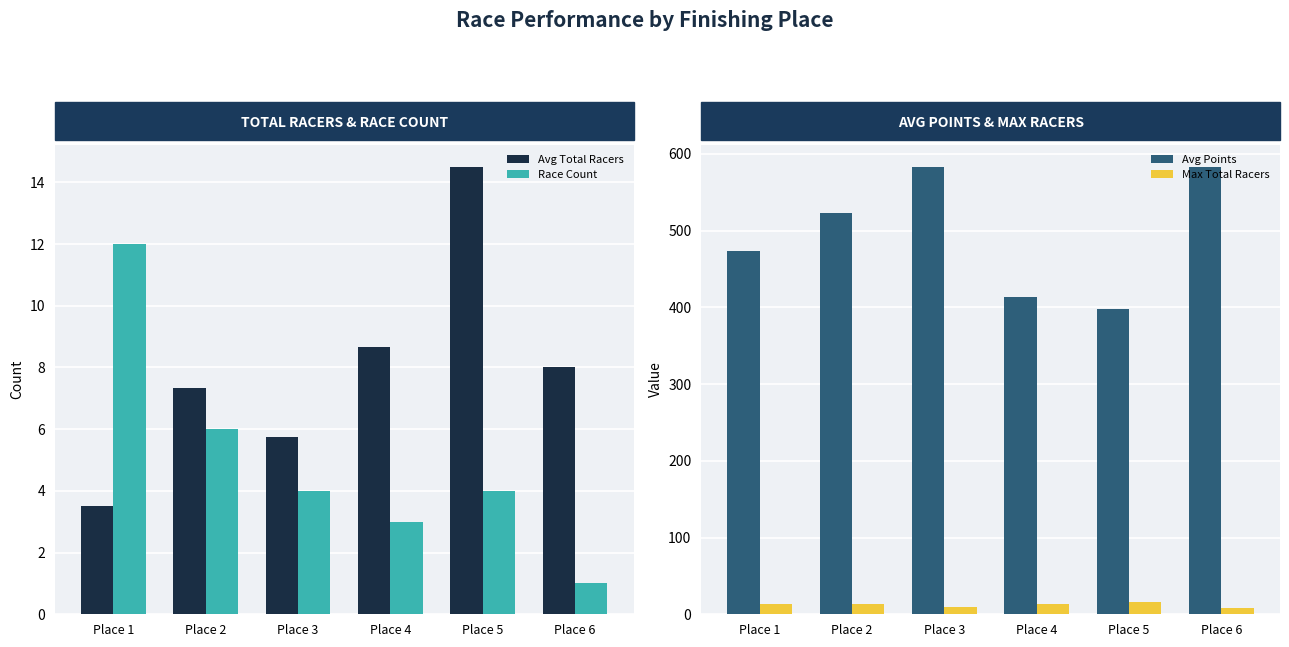

The Avg Points series shows 210.9 at Place 4. True or false?

False